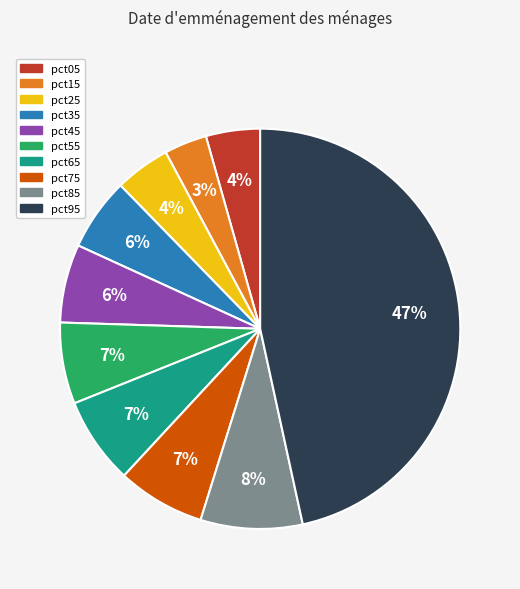

Count the number of slices in the pie.

10